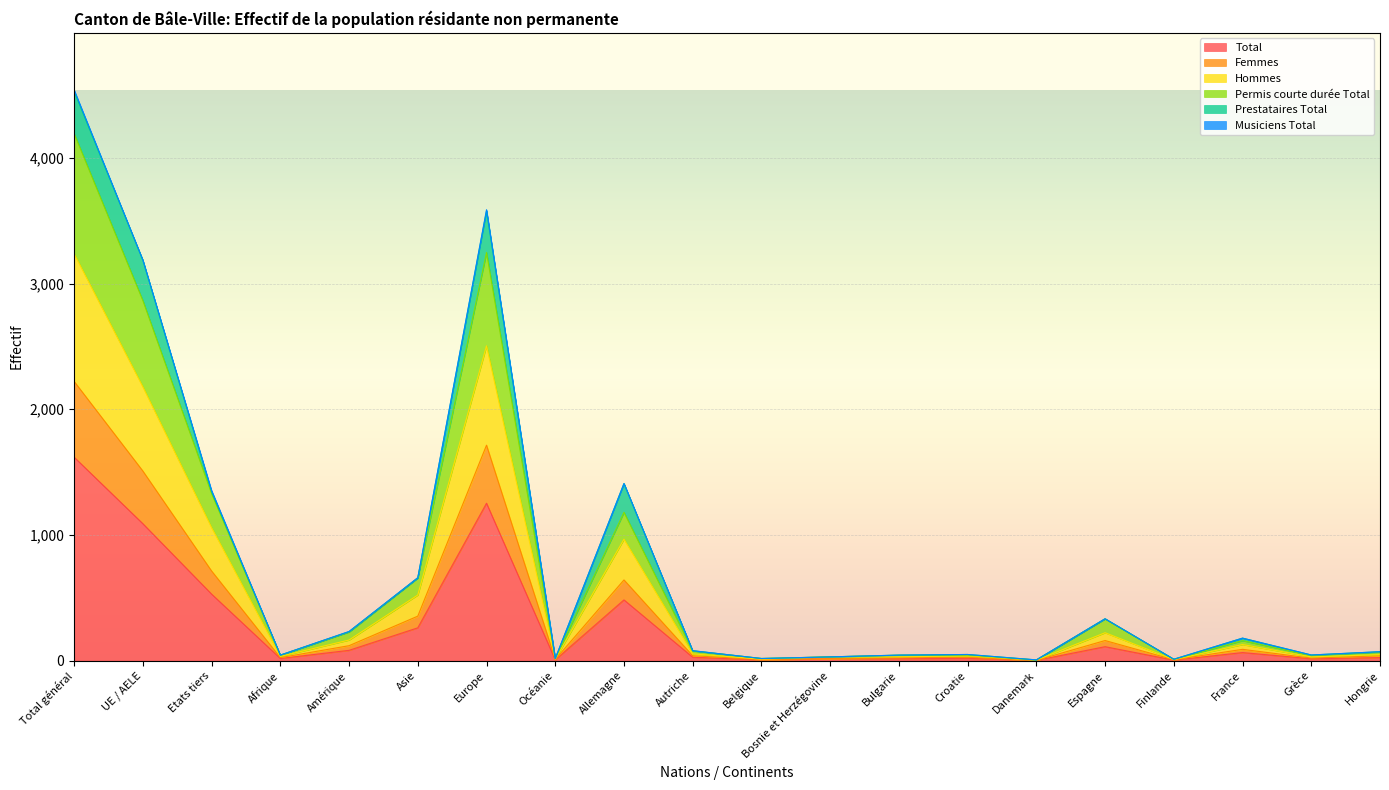

Is it true that Total equals 234 at Etats tiers?

False